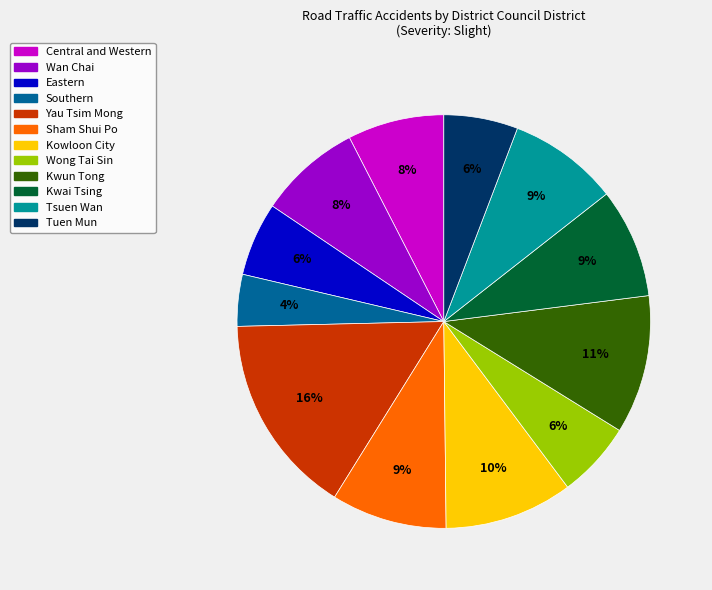

Is there a majority slice in this chart?

No